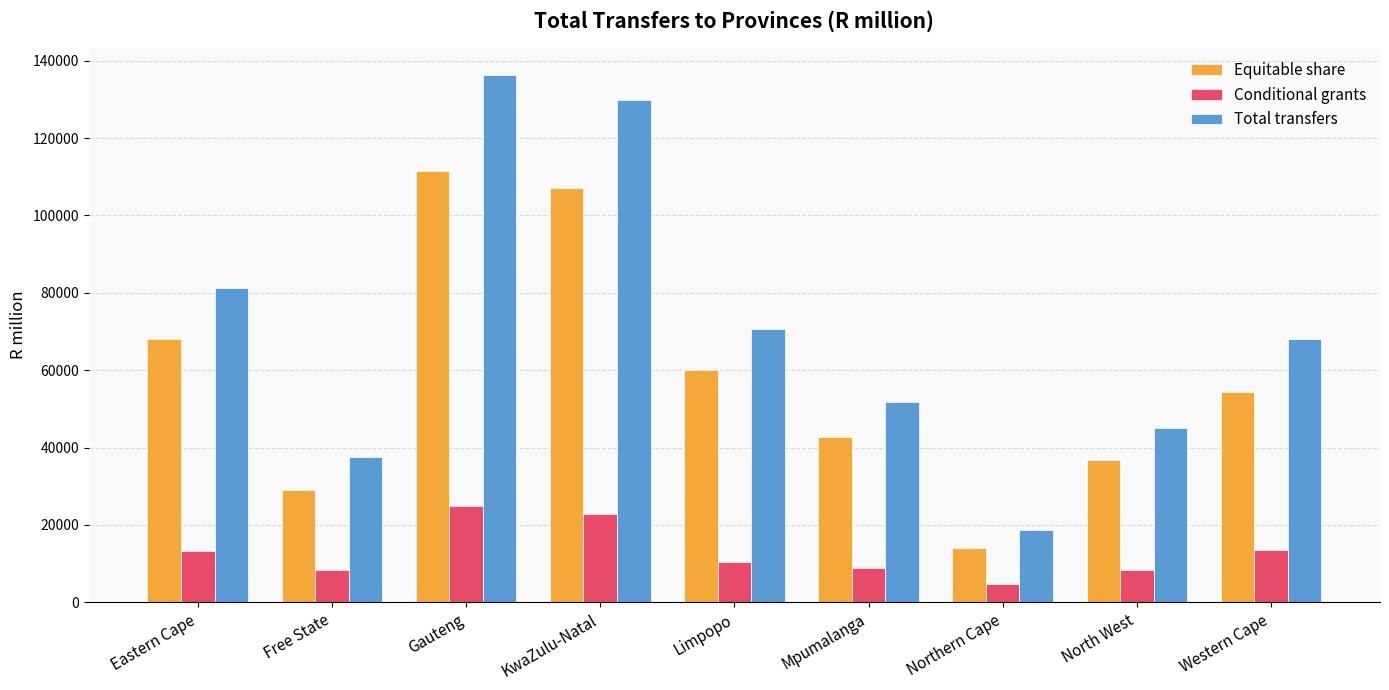

Which series has the largest total across all categories?

Total transfers